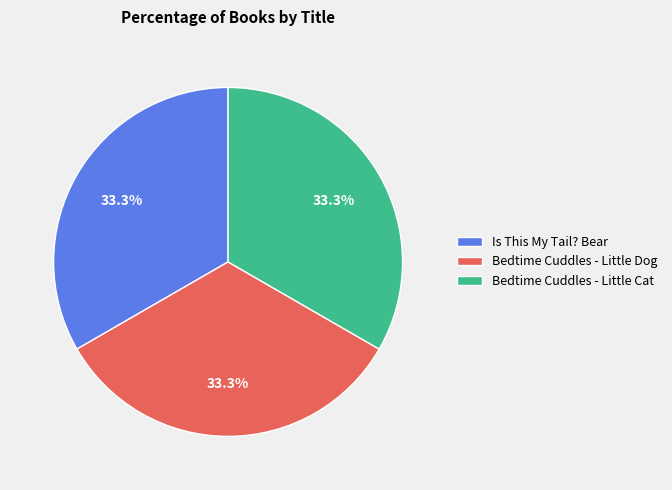

Does any single category account for the majority?

No